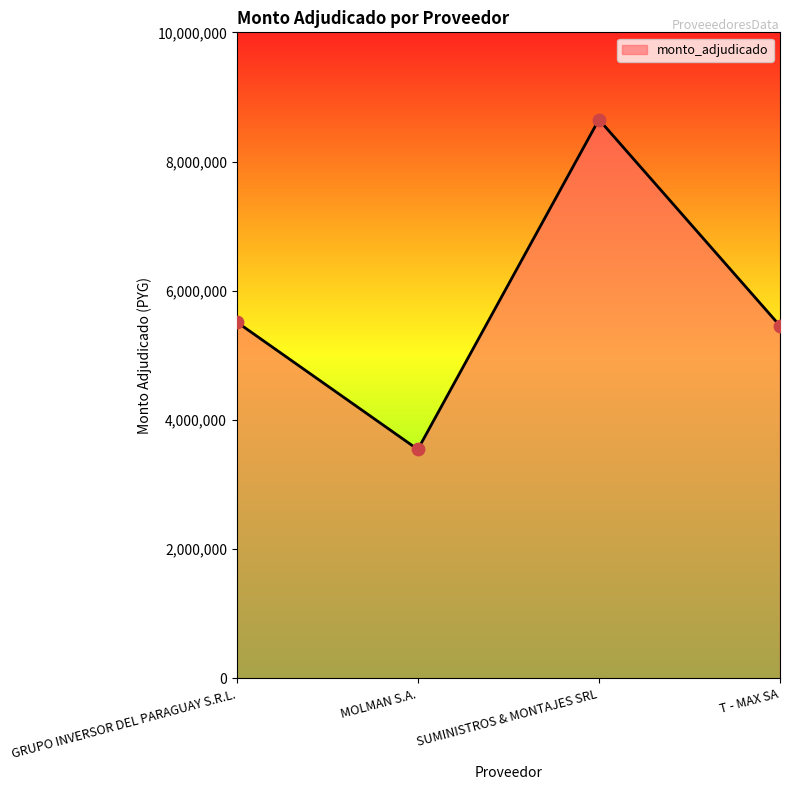

Approximately how many times larger is the value at SUMINISTROS & MONTAJES SRL compared to T - MAX SA?

1.6